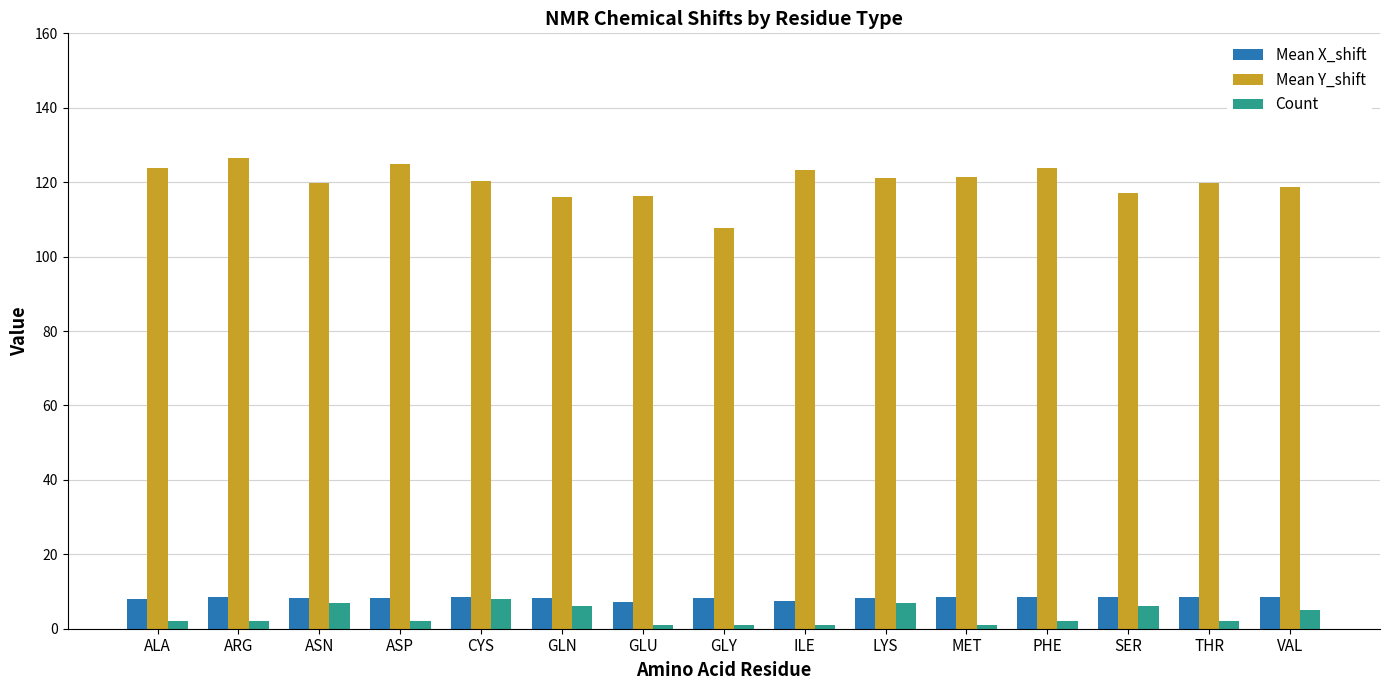

What is the difference between the Count values at SER and ASP?

4.0